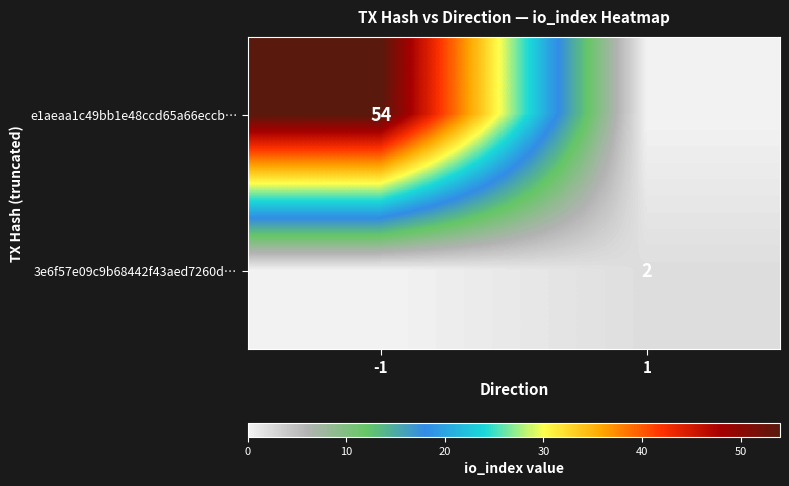

The e1aeaa1c49bb1e48ccd65a66eccb… series shows 93 at -1. True or false?

False